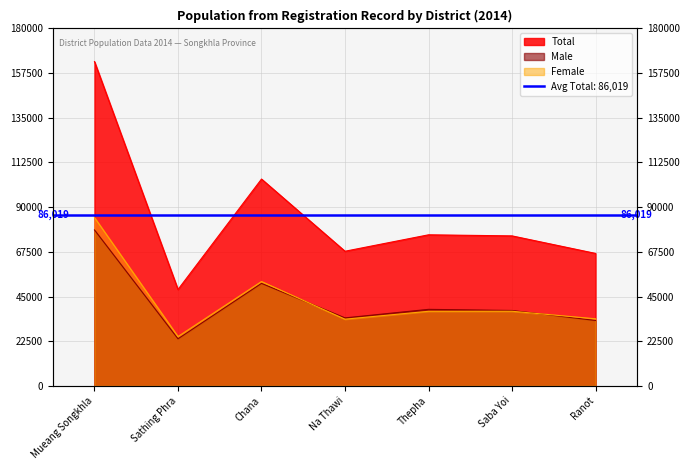

Reading right to left, extract all data points from this chart.

Total: 66701	75534	76075	67799	104162	48532	163329
Male: 32924	37963	38527	34226	51613	23699	78534
Female: 33777	37571	37548	33573	52549	24833	84795